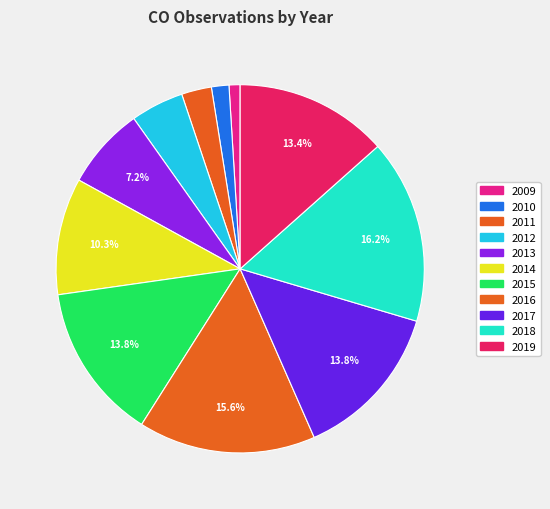

Combined, what portion of the pie is 2016 and 2009?

16.5%